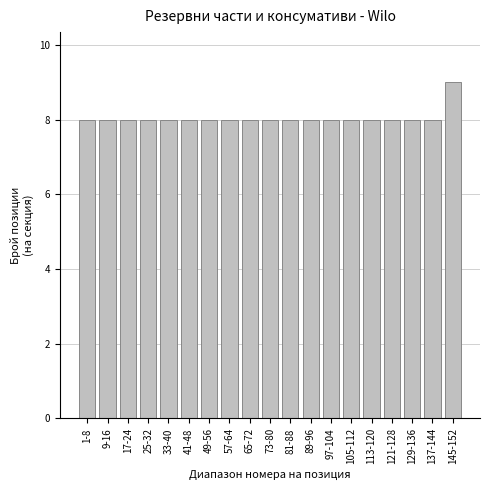

Reading right to left, what are all the values shown in this chart?

9	8	8	8	8	8	8	8	8	8	8	8	8	8	8	8	8	8	8